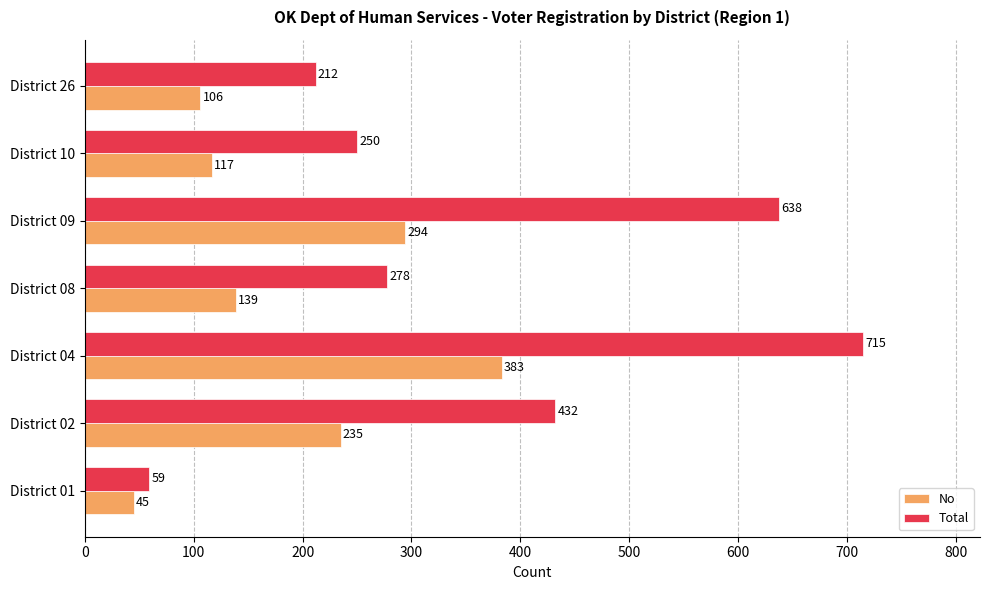

Which category has the highest value in the No series?

District 04